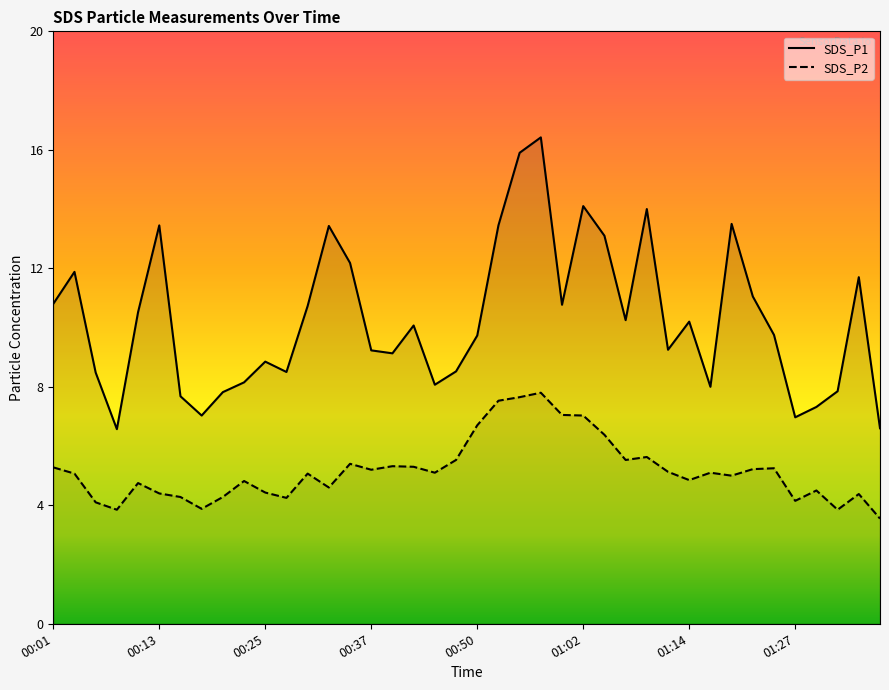

True or false: SDS_P1 has a value of 12.5 at 29.

False